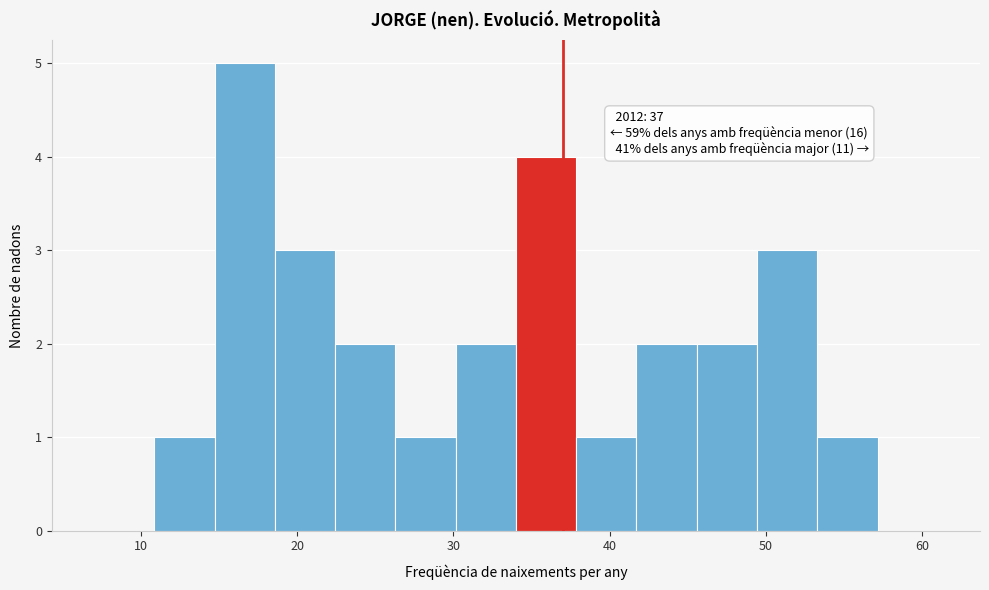

Read against the x-axis, roughly where is the centre of the tallest bar?

17